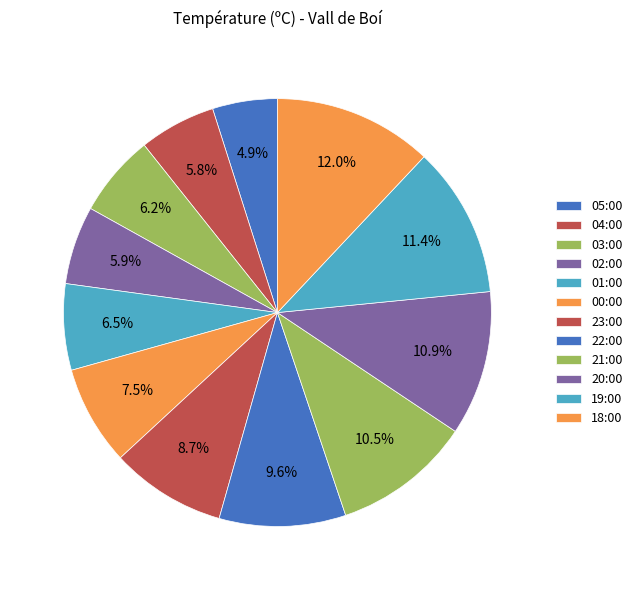

What is the total percentage of 01:00 and 20:00?

17.5%